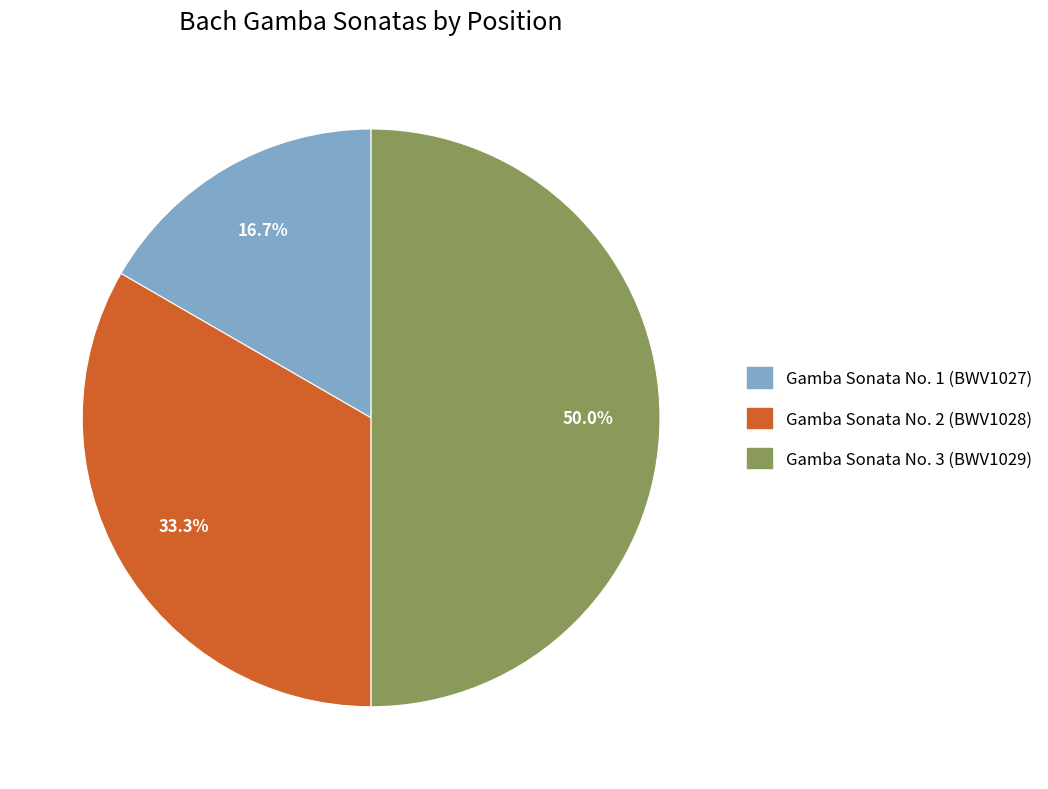

Count the number of slices in the pie.

3